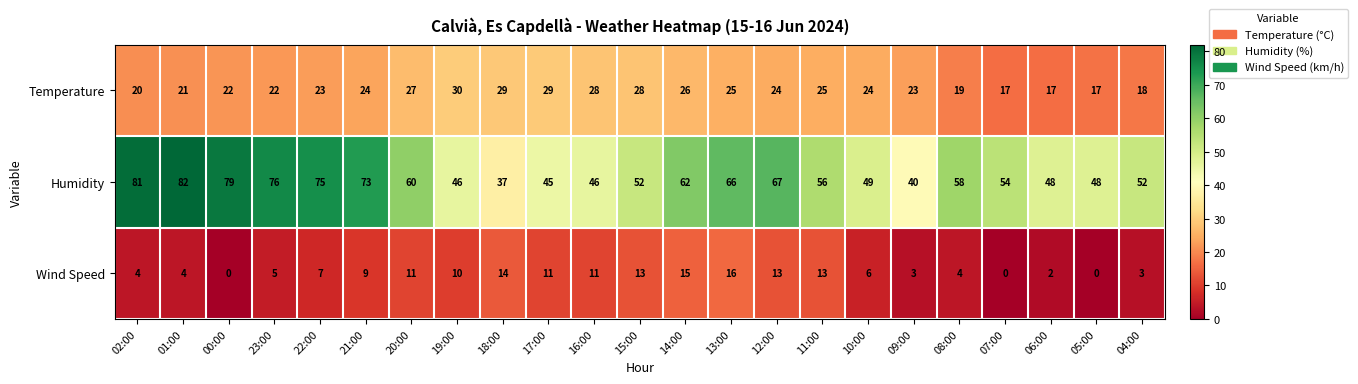

Which series changed the most between 12:00 and 06:00?

Humidity